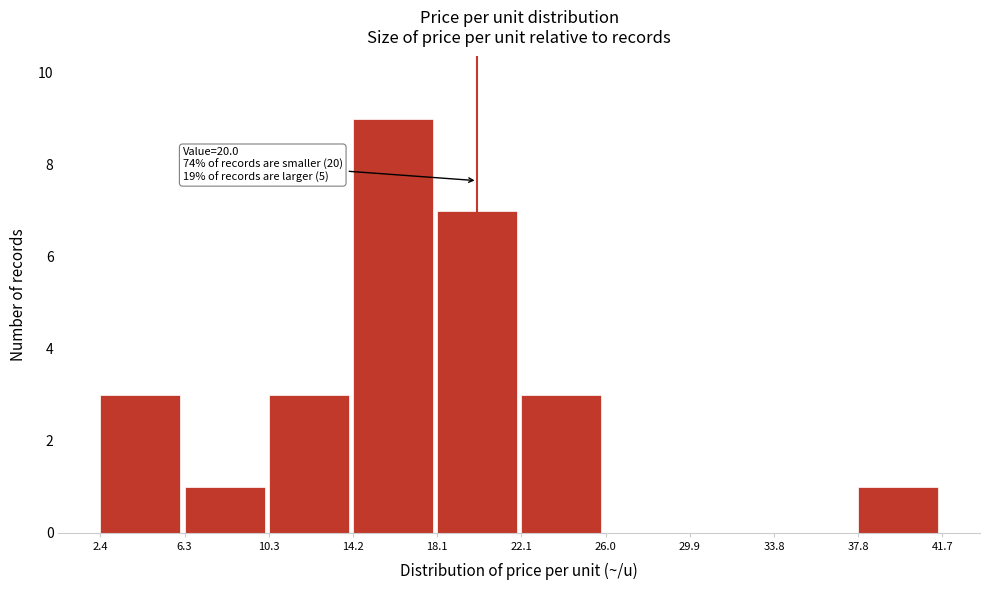

Over which range of the x-axis is the bar tallest?

14.2 to 18.1